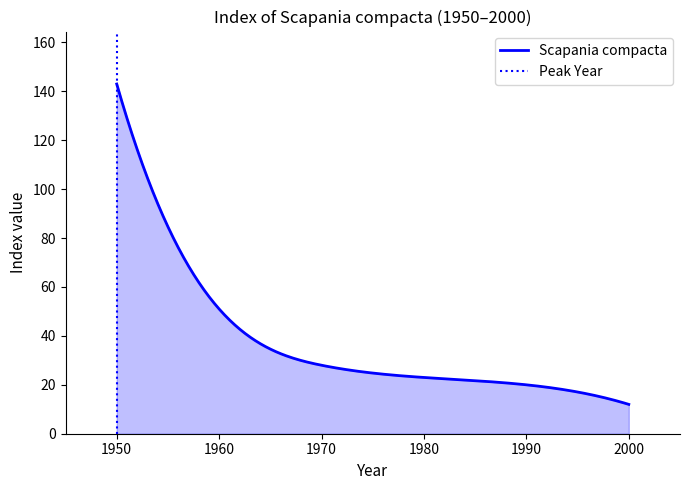

True or false: the data shows 51 at 1960.

True